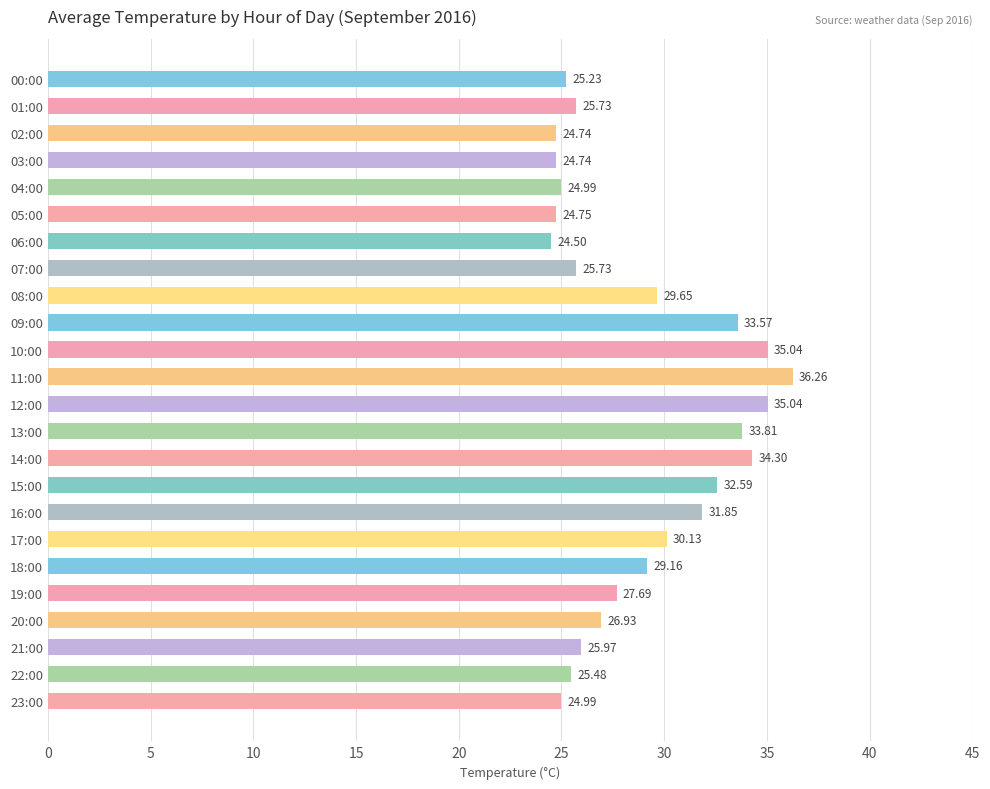

What is the minimum value shown in the chart?

24.5